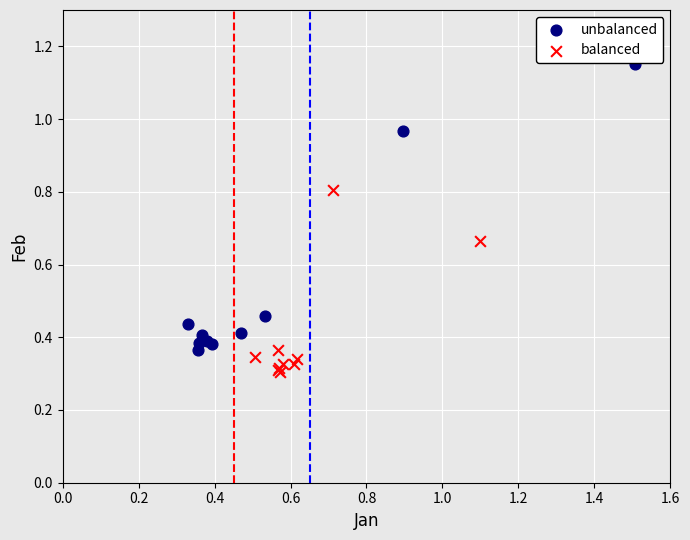

Which series reaches the minimum Y coordinate?

balanced